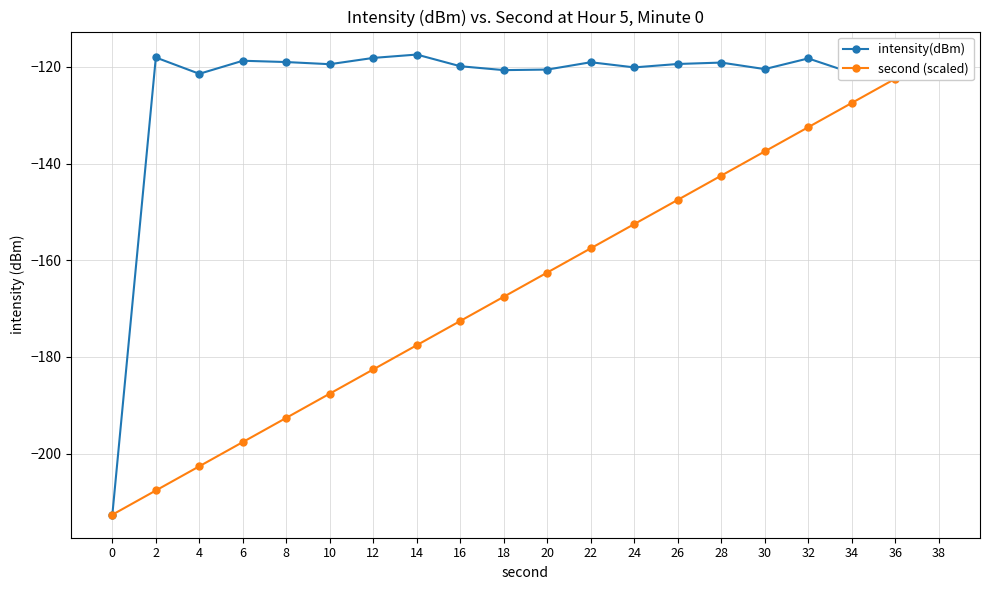

How many values in the second (scaled) series exceed -162?

9